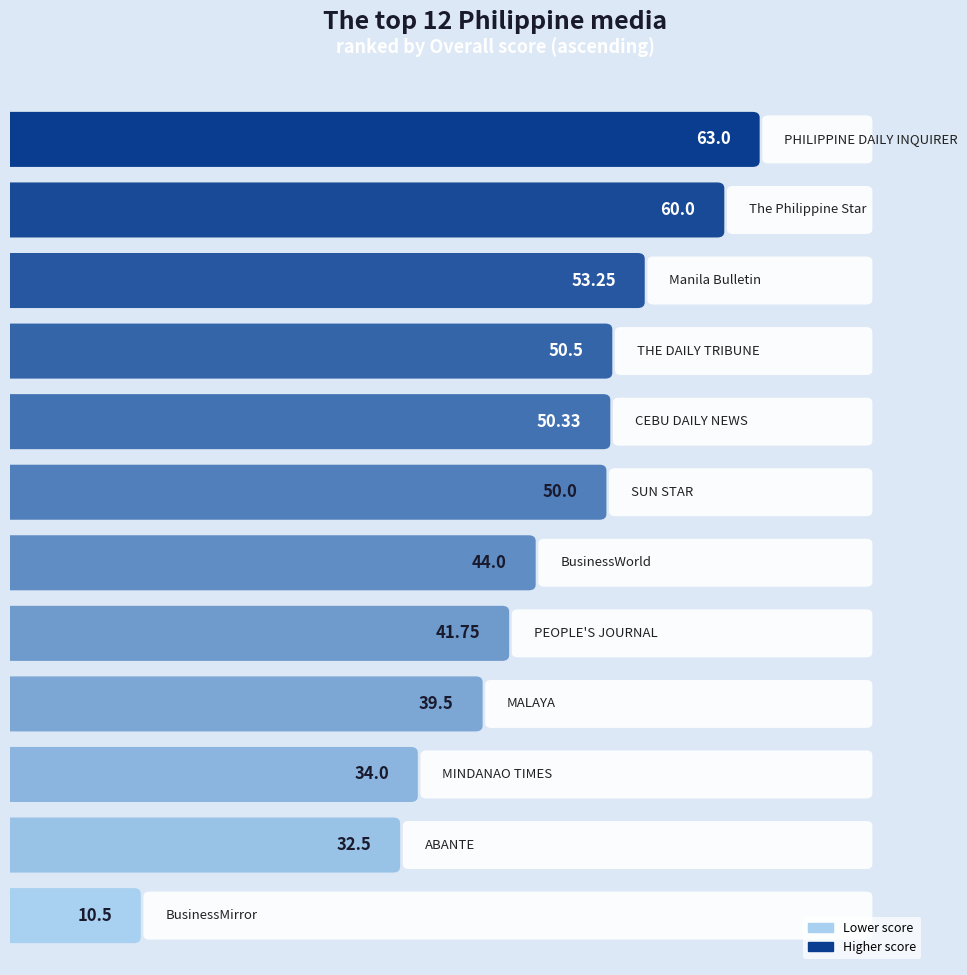

Which category has the lowest value across all series?

BusinessMirror